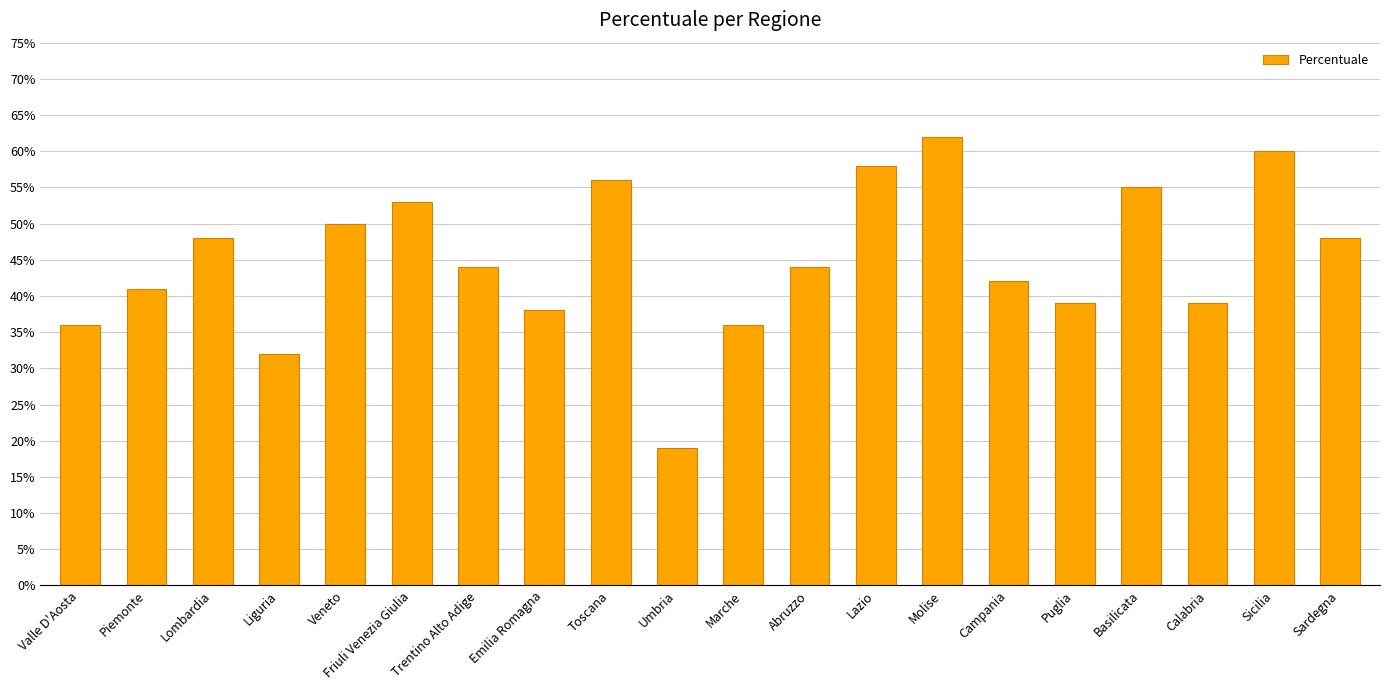

Reading left to right, transcribe all the data shown in this chart.

36	41	48	32	50	53	44	38	56	19	36	44	58	62	42	39	55	39	60	48